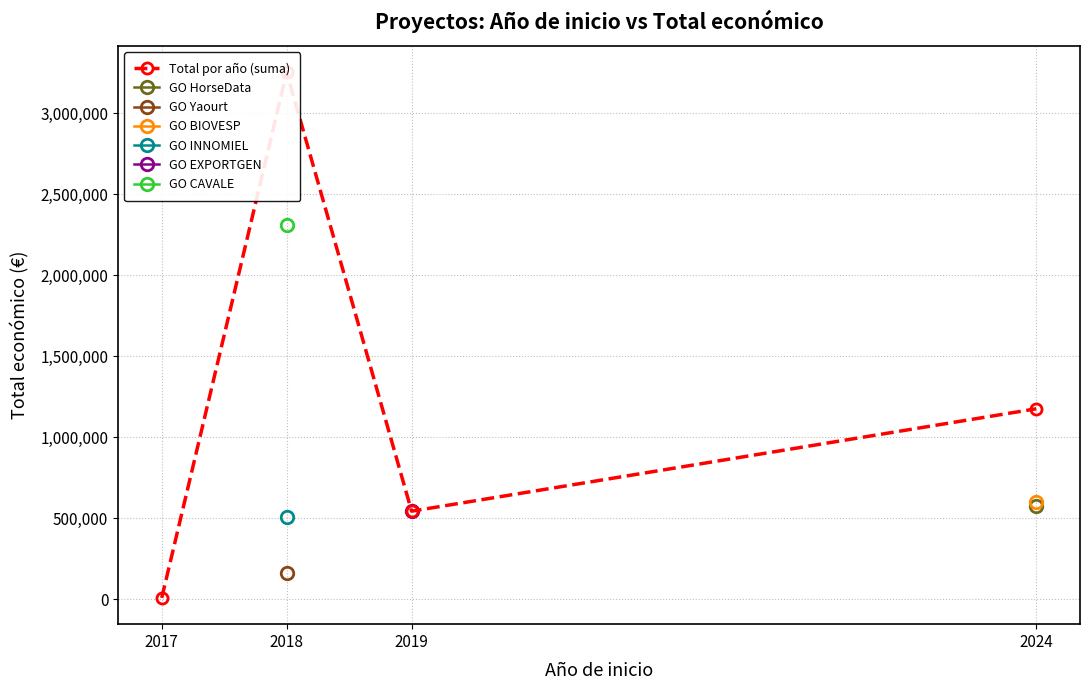

What is the difference between the values at 2024 and 2018?

2078491